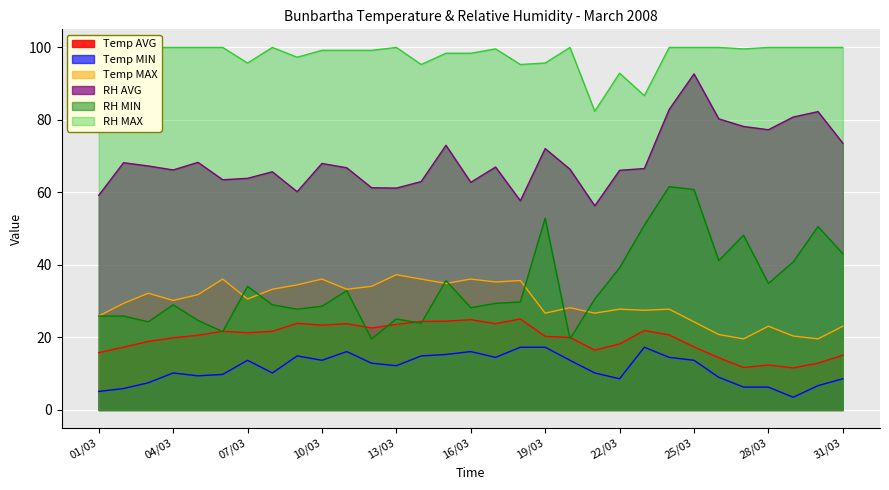

Is the value of Temp AVG at 21/03 greater than the value of RH MAX at 26/03?

No